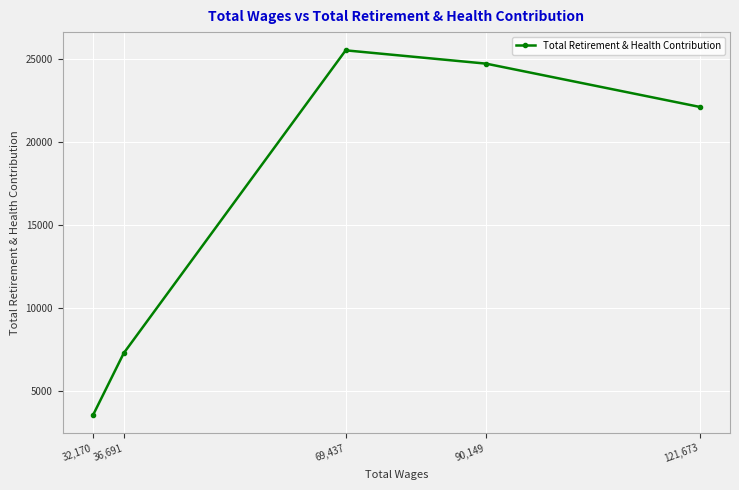

What is the ratio of the value at 90,149 to the value at 32,170?

7.0